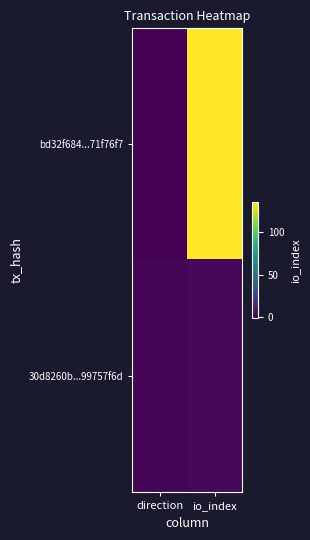

Which series has the largest total across all categories?

bd32f684...71f76f7